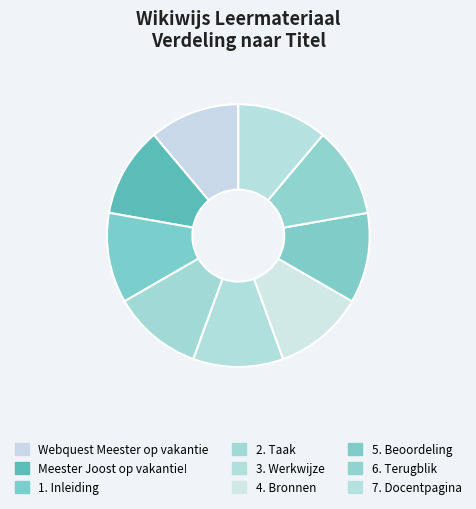

Rank the categories by value from highest to lowest.

7. Docentpagina, 6. Terugblik, 5. Beoordeling, 4. Bronnen, 3. Werkwijze, 2. Taak, 1. Inleiding, Meester Joost op vakantie!, Webquest Meester op vakantie